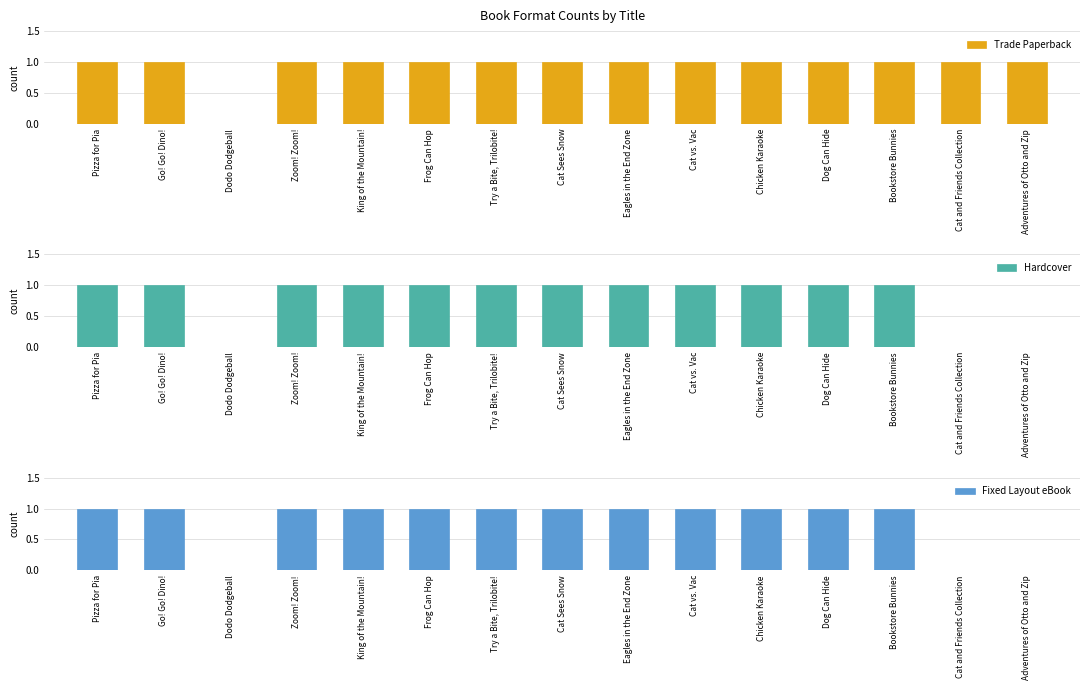

How many Trade Paperback values are between 1 and 2?

14